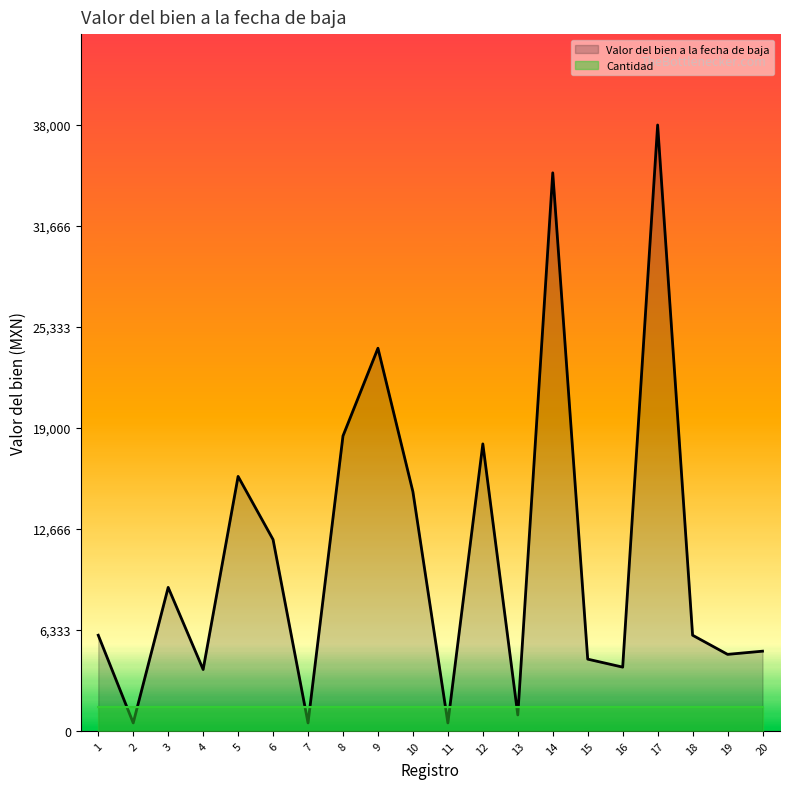

How many intersections are there between Valor del bien a la fecha de baja and Cantidad?

8